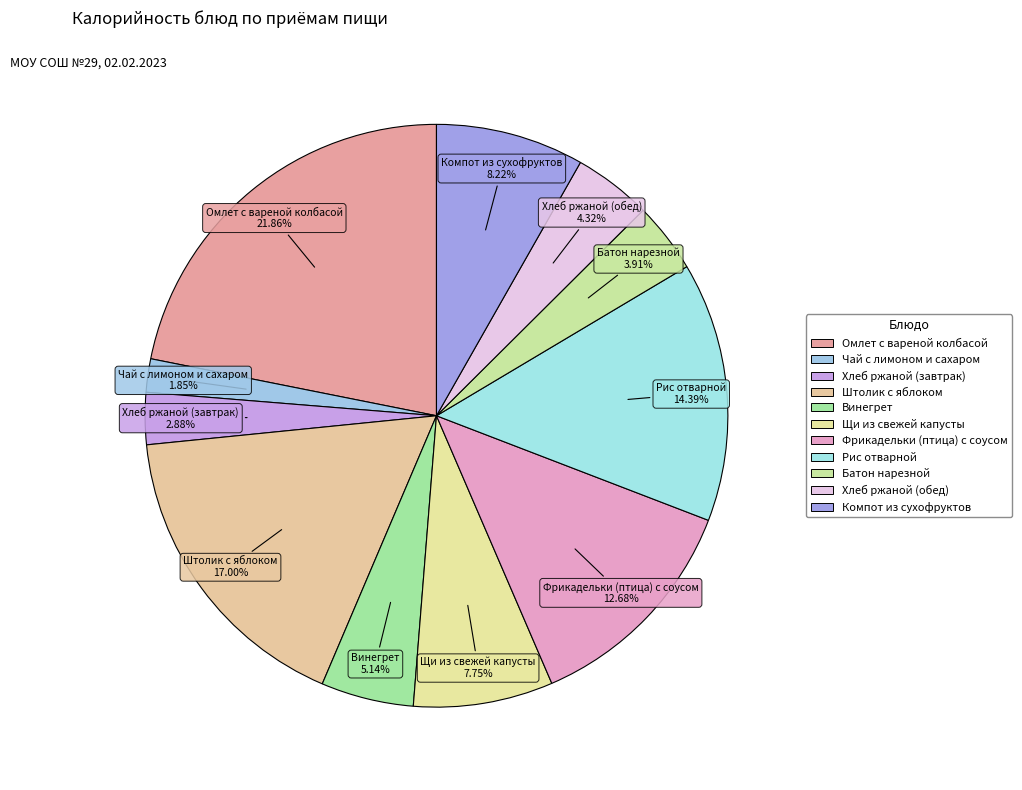

How many slices are in this pie chart?

11